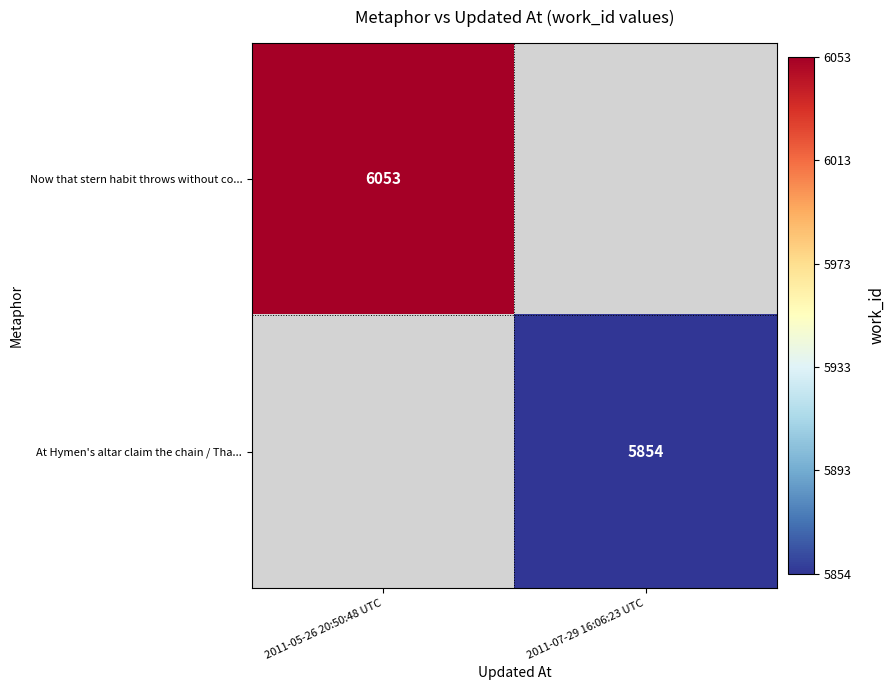

True or false: At Hymen's altar claim the chain / Tha... has a value of 5854 at 2011-07-29 16:06:23 UTC.

True